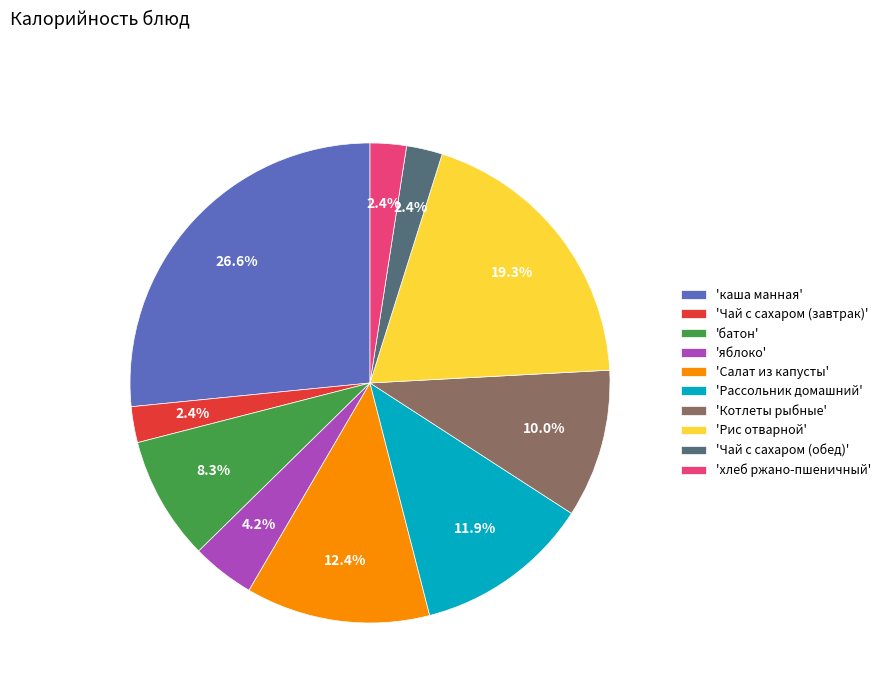

How many slices are in this pie chart?

10